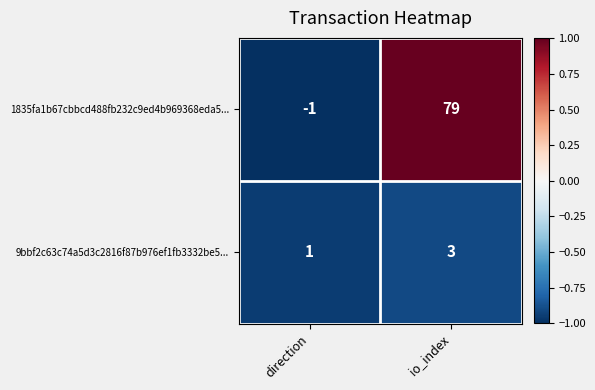

What is the maximum value shown in the chart?

79